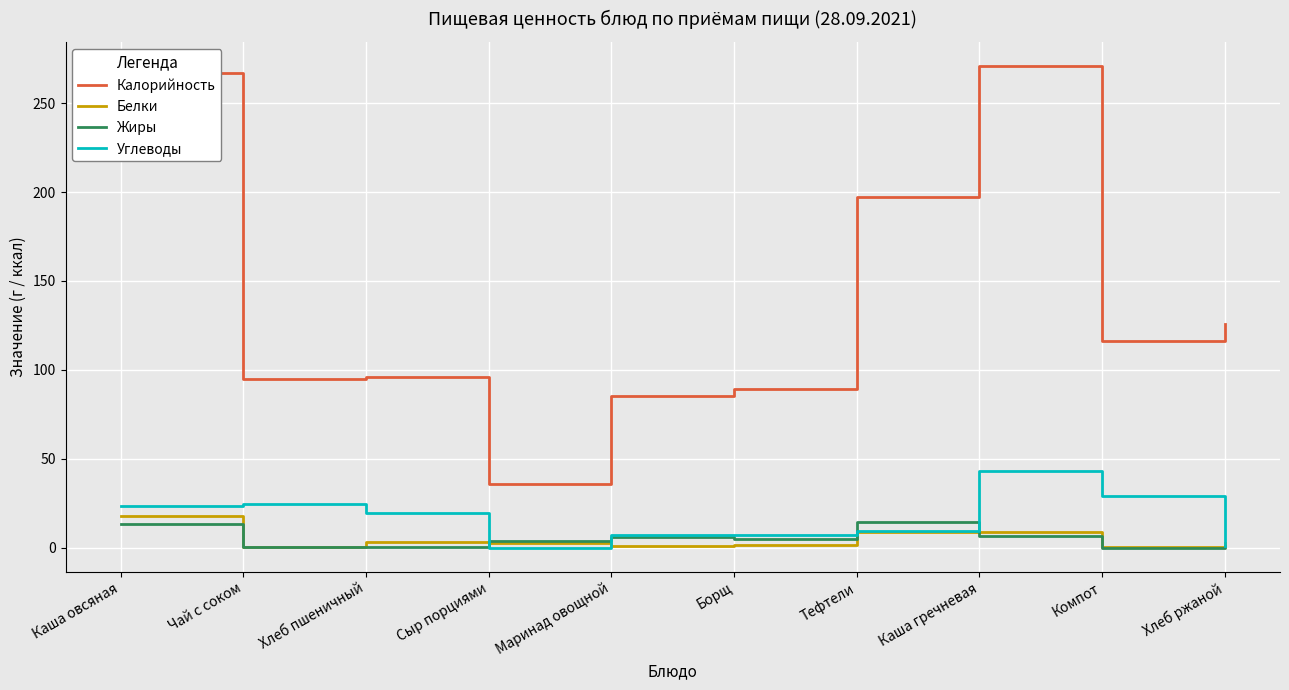

Which series has the largest total across all categories?

Калорийность